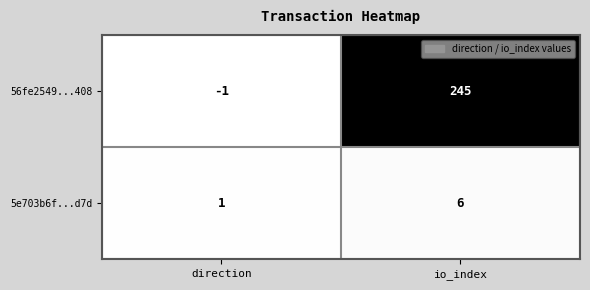

The 56fe2549...408 series shows 0 at direction. True or false?

False